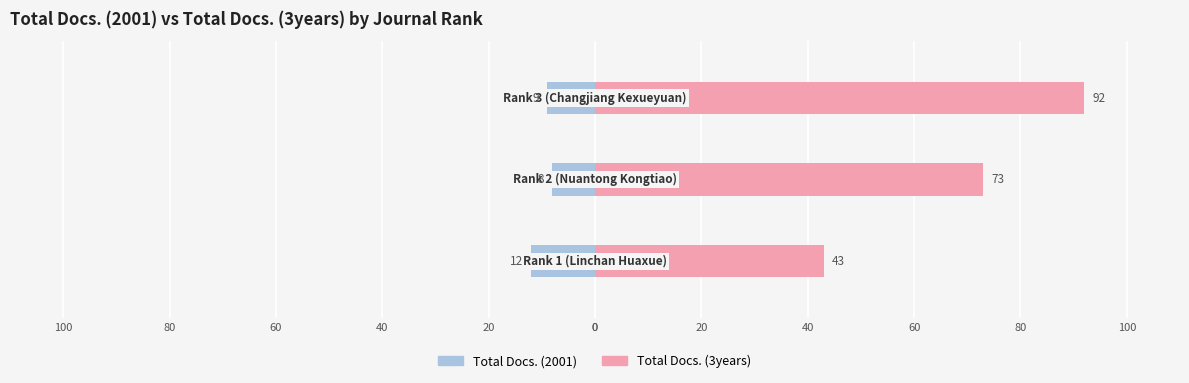

What are all the series names shown in the legend?

Total Docs. (2001), Total Docs. (3years)